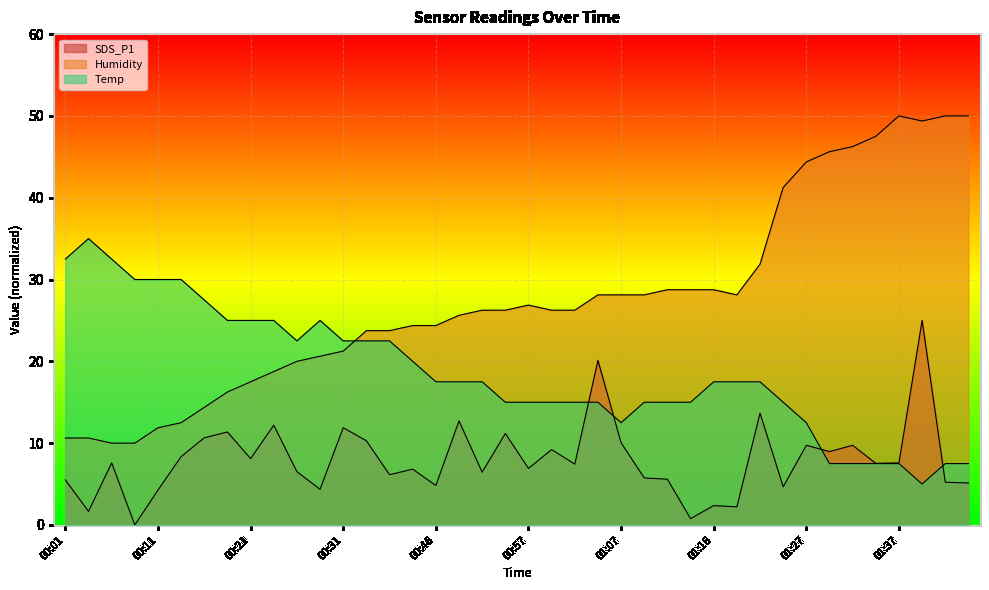

Reading left to right, extract all data points from this chart.

SDS_P1: 00:01=5.5	00:04=1.7	00:06=7.6	00:09=0.0	00:11=4.3	00:14=8.4	00:16=10.7	00:18=11.4	00:21=8.1	00:23=12.2	00:26=6.5	00:28=4.4	00:31=11.9	00:36=10.3	00:38=6.1	00:44=6.8	00:46=4.8	00:49=12.7	00:52=6.4	00:54=11.2	00:57=6.9	00:59=9.2	01:02=7.4	01:04=20.1	01:07=10.0	01:09=5.7	01:11=5.6	01:14=0.8	01:16=2.4	01:19=2.2	01:22=13.7	01:24=4.7	01:27=9.7	01:29=9.0	01:32=9.7	01:34=7.5	01:37=7.6	01:39=25.0	01:42=5.2	01:44=5.1
Humidity: 00:01=10.6	00:04=10.6	00:06=10.0	00:09=10.0	00:11=11.9	00:14=12.5	00:16=14.4	00:18=16.2	00:21=17.5	00:23=18.7	00:26=20.0	00:28=20.6	00:31=21.2	00:36=23.7	00:38=23.7	00:44=24.4	00:46=24.4	00:49=25.6	00:52=26.3	00:54=26.3	00:57=26.9	00:59=26.3	01:02=26.3	01:04=28.1	01:07=28.1	01:09=28.1	01:11=28.8	01:14=28.8	01:16=28.8	01:19=28.1	01:22=31.9	01:24=41.3	01:27=44.4	01:29=45.6	01:32=46.2	01:34=47.5	01:37=50.0	01:39=49.4	01:42=50.0	01:44=50.0
Temp: 00:01=32.5	00:04=35.0	00:06=32.5	00:09=30.0	00:11=30.0	00:14=30.0	00:16=27.5	00:18=25.0	00:21=25.0	00:23=25.0	00:26=22.5	00:28=25.0	00:31=22.5	00:36=22.5	00:38=22.5	00:44=20.0	00:46=17.5	00:49=17.5	00:52=17.5	00:54=15.0	00:57=15.0	00:59=15.0	01:02=15.0	01:04=15.0	01:07=12.5	01:09=15.0	01:11=15.0	01:14=15.0	01:16=17.5	01:19=17.5	01:22=17.5	01:24=15.0	01:27=12.5	01:29=7.5	01:32=7.5	01:34=7.5	01:37=7.5	01:39=5.0	01:42=7.5	01:44=7.5